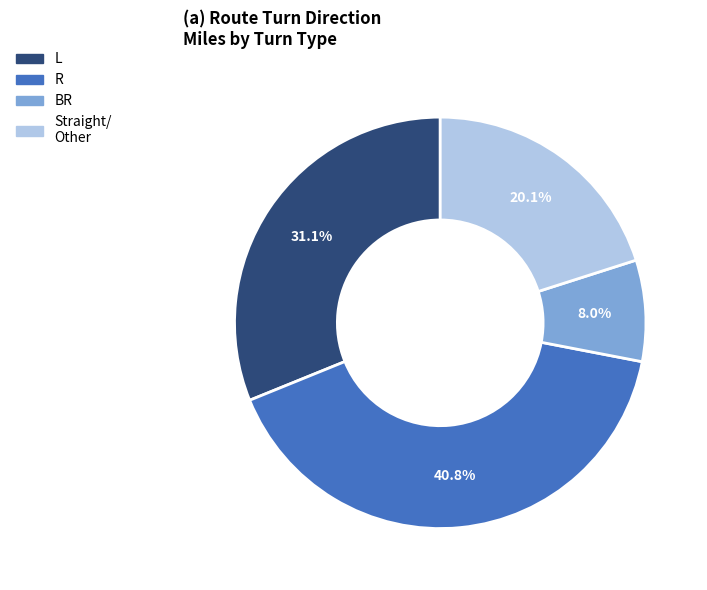

Does any single category account for the majority?

No